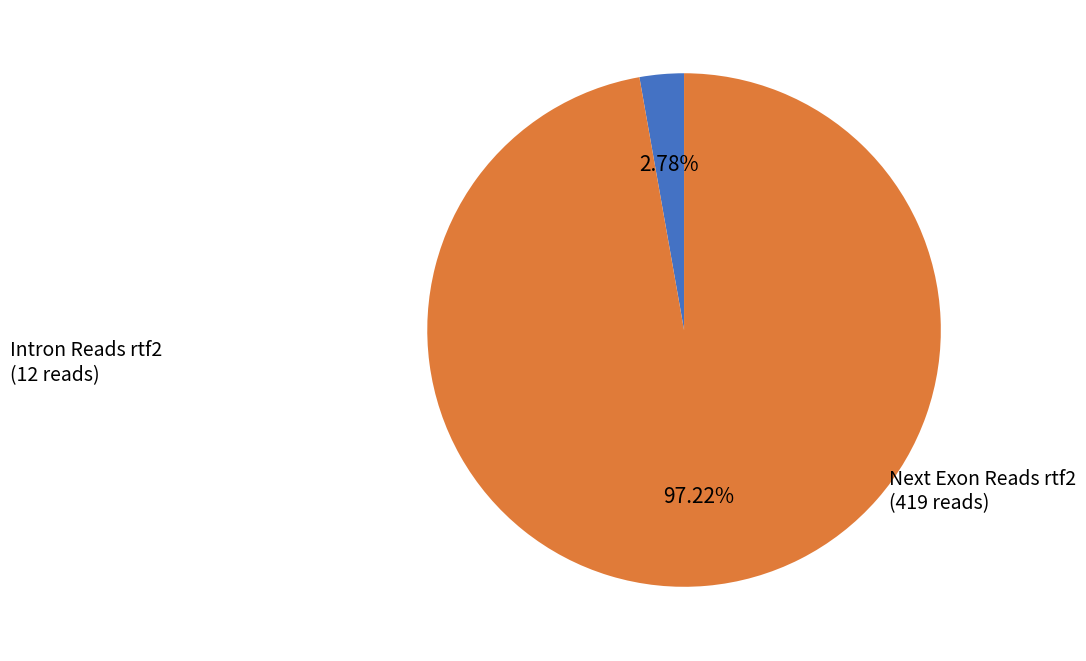

Rank the categories by value from lowest to highest.

Intron Reads rtf2, Next Exon Reads rtf2